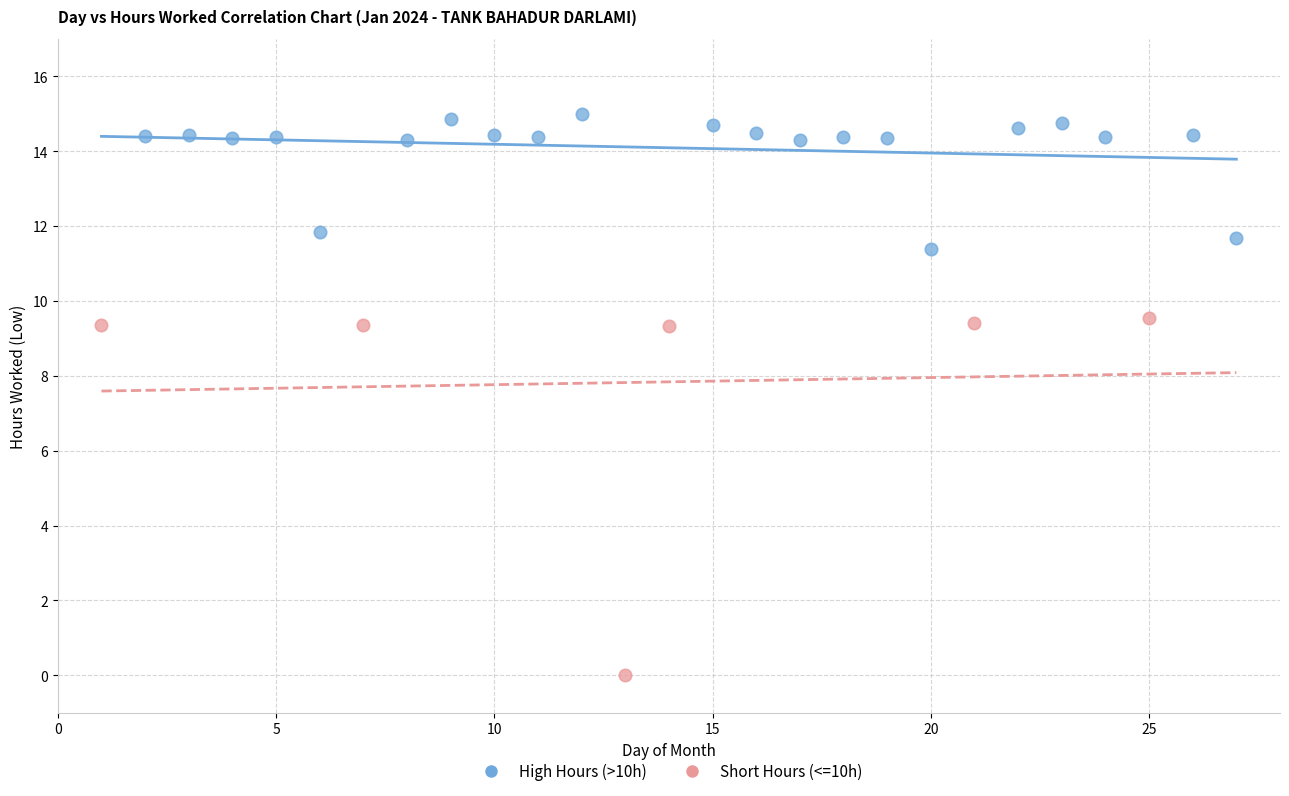

Which series reaches the minimum Y coordinate?

Short Hours (<=10h)